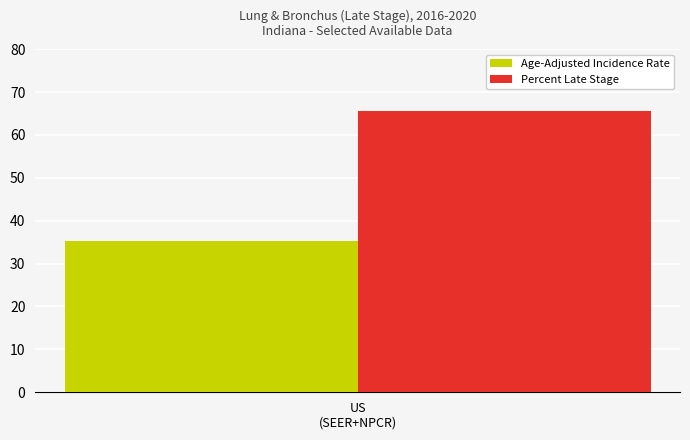

Which series has the widest spread of values?

Age-Adjusted Incidence Rate